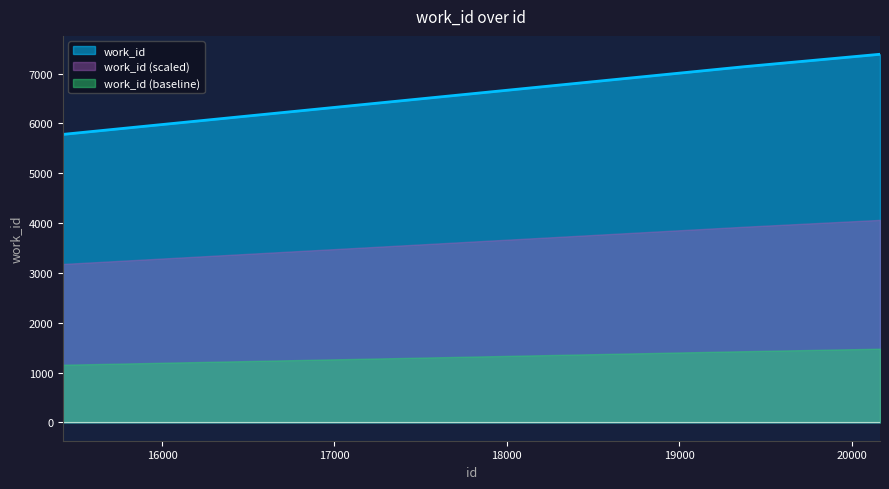

What is the maximum value shown in the chart?

7388.0